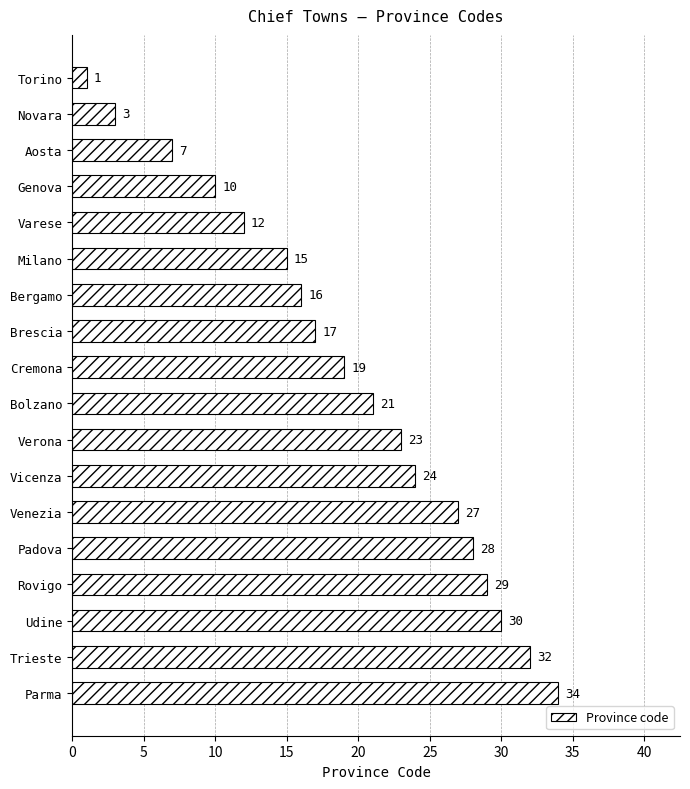

How many series are shown in this chart?

1